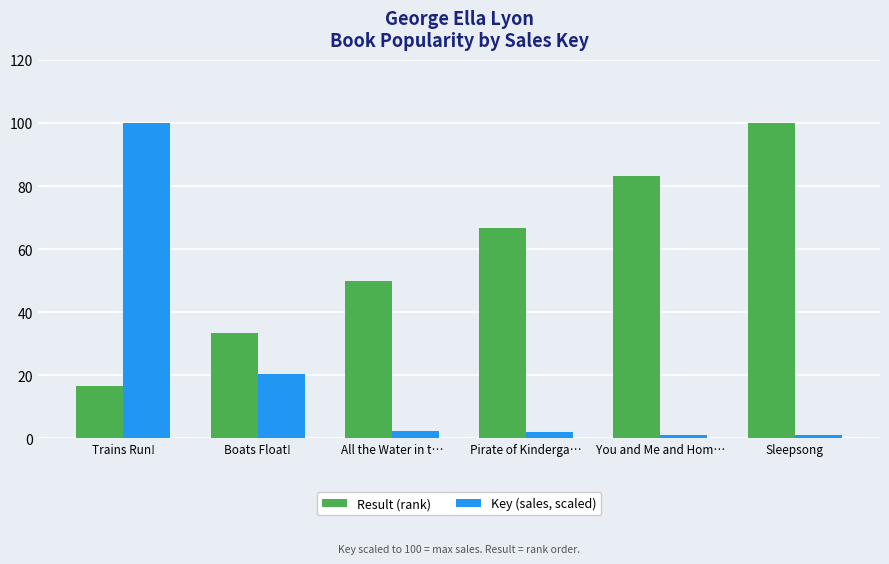

Is the value of Key (sales, scaled) at Pirate of Kinderga… greater than the value of Result (rank) at Boats Float!?

No